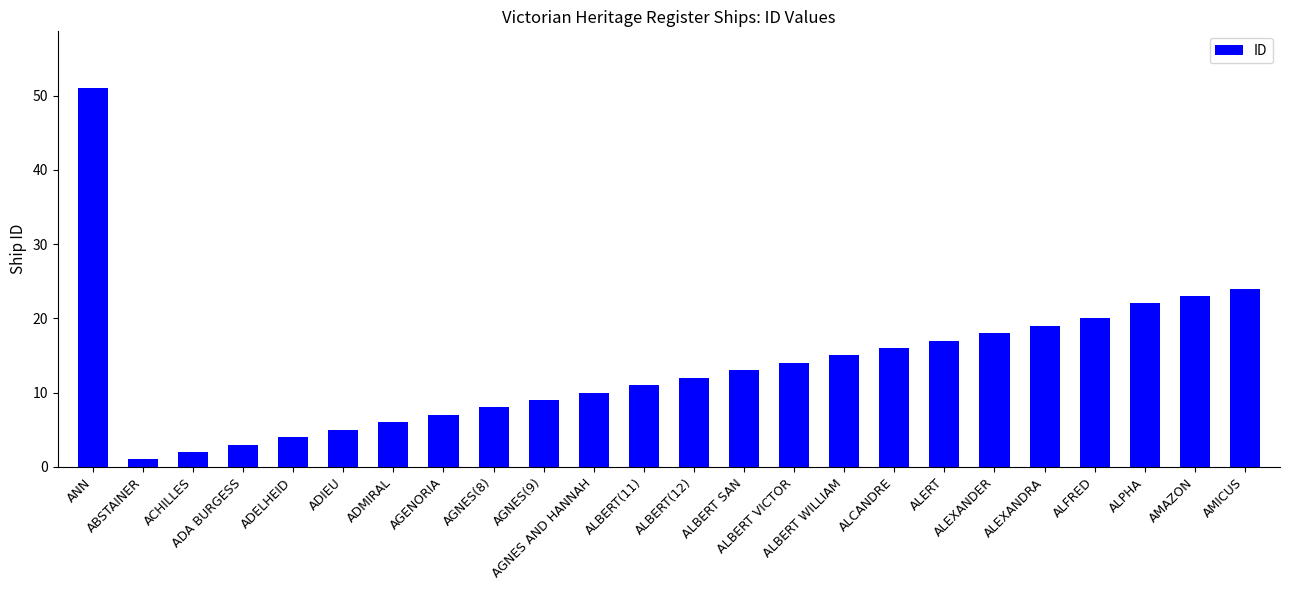

Between ALPHA and ADMIRAL, which is larger?

ALPHA